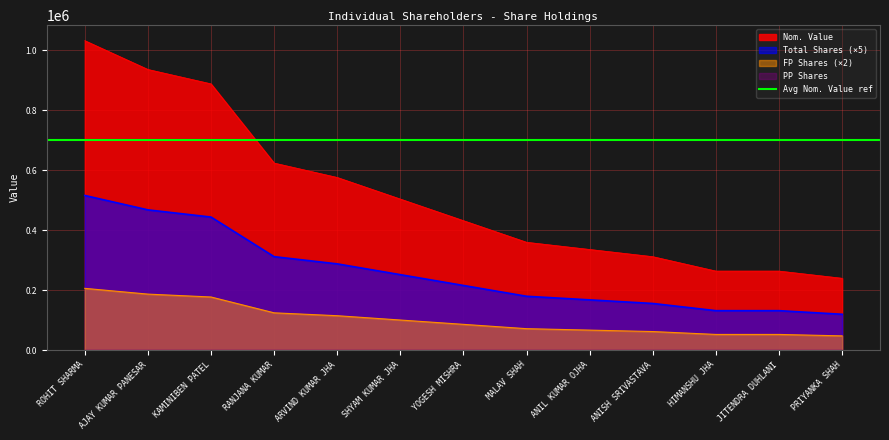

Which label corresponds to the smallest value in the chart?

PRIYANKA SHAH